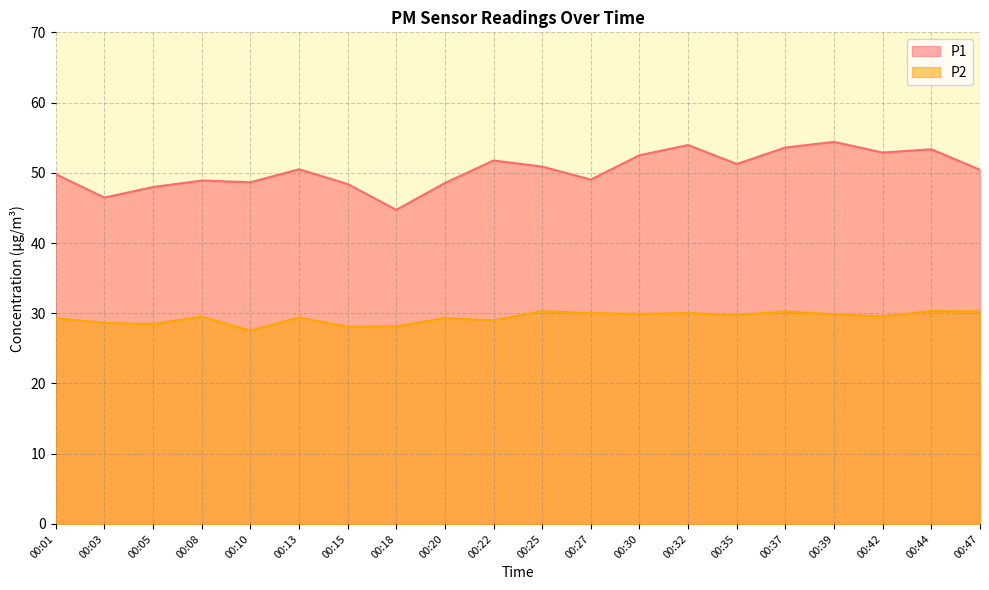

At 00:39, list the series in order from largest to smallest.

P1, P2